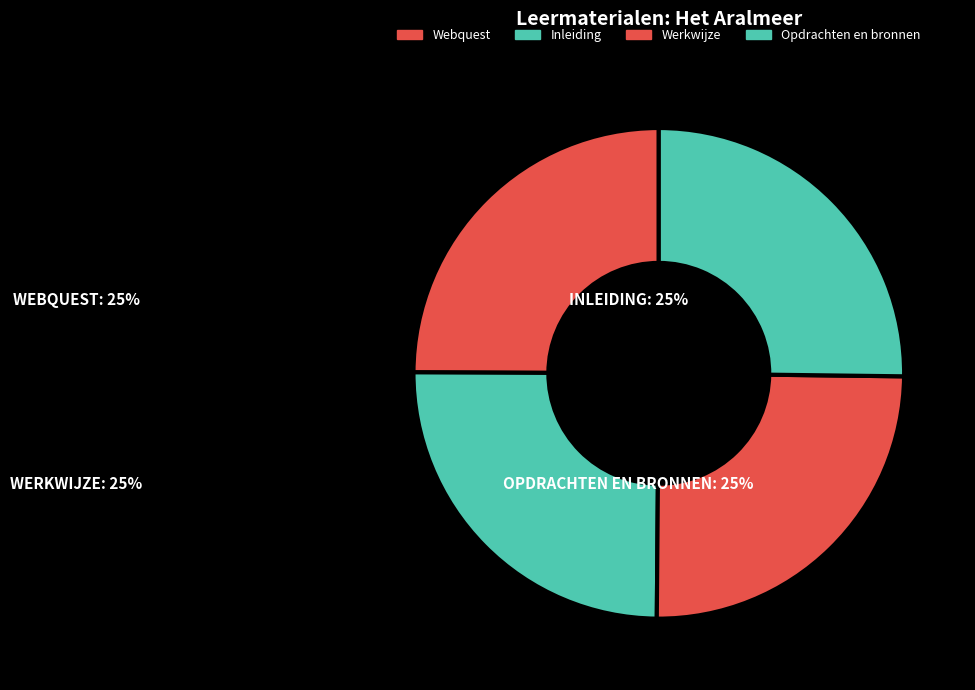

Approximately how many times larger is the value at Opdrachten en bronnen compared to Webquest?

1.0